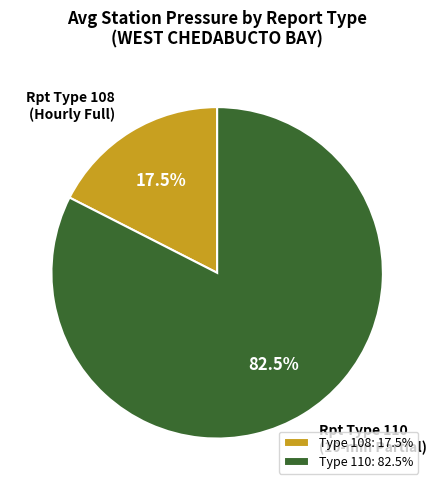

What is the smallest slice in the pie chart?

Type 108: 17.5%